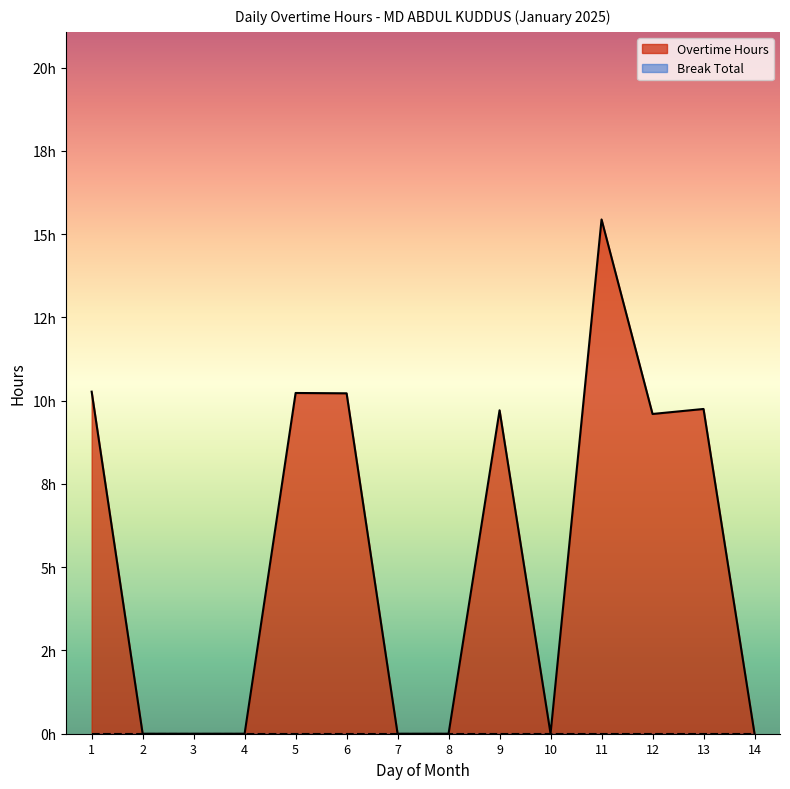

Rank the categories by value from lowest to highest.

2, 3, 4, 7, 8, 10, 14, 12, 9, 13, 6, 5, 1, 11